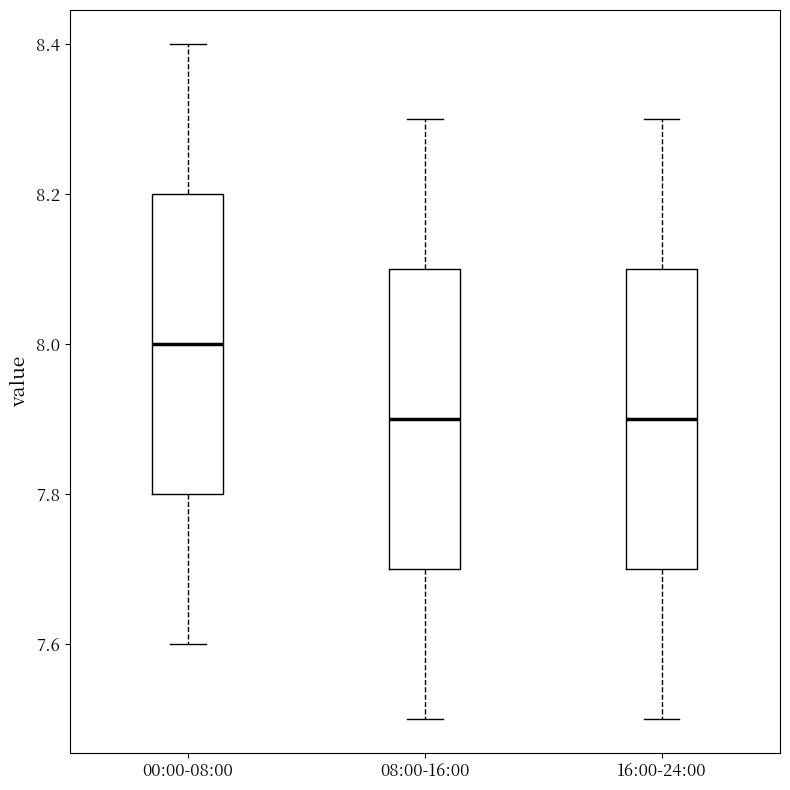

Reading left to right, read every box against the y-axis: the position of its median line, the range the box covers, and the ends of its whiskers. The values are not printed on the chart, so give them approximately, as read against the axis.

00:00-08:00: median 8.0, box 7.8 to 8.2, whiskers 7.6 to 8.4
08:00-16:00: median 7.9, box 7.7 to 8.1, whiskers 7.5 to 8.3
16:00-24:00: median 7.9, box 7.7 to 8.1, whiskers 7.5 to 8.3